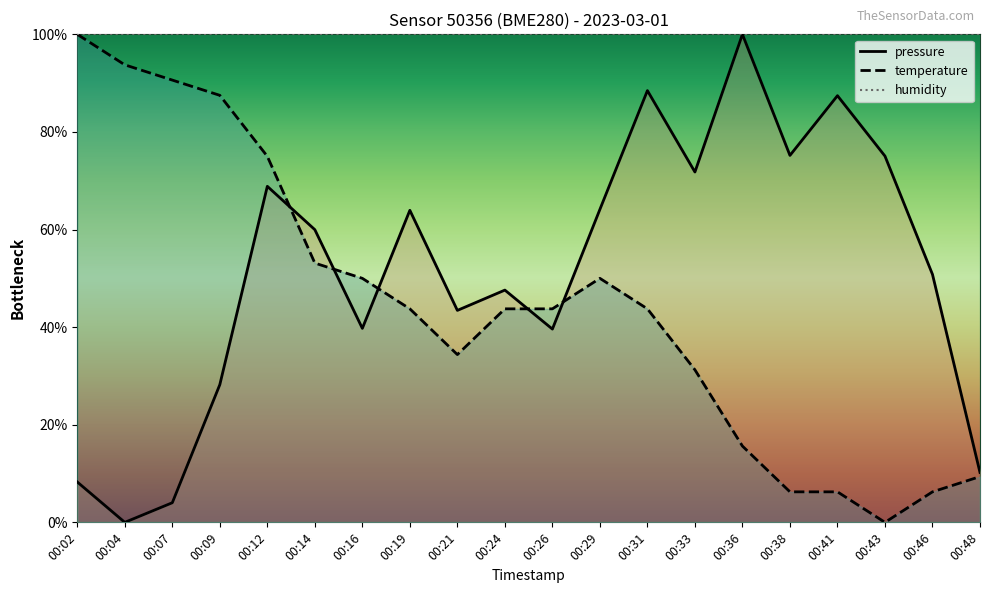

How many lines are shown in the chart?

3